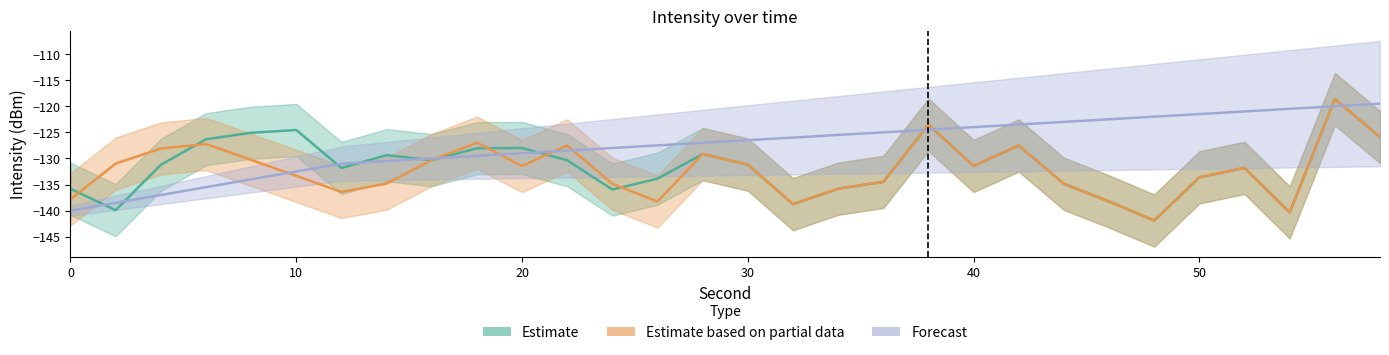

At which label does Estimate first exceed -131?

6